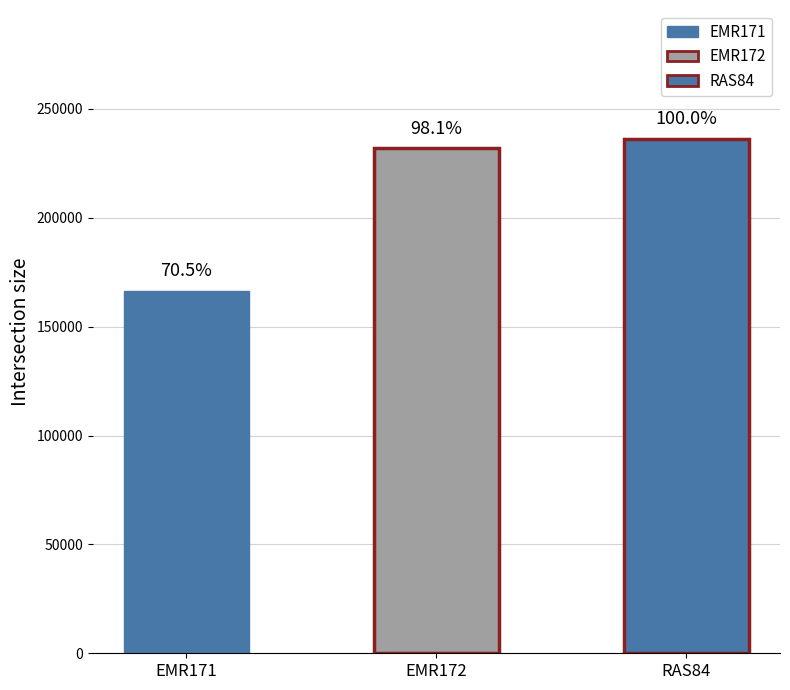

What is the sum of the values at EMR172 and EMR171?

398312